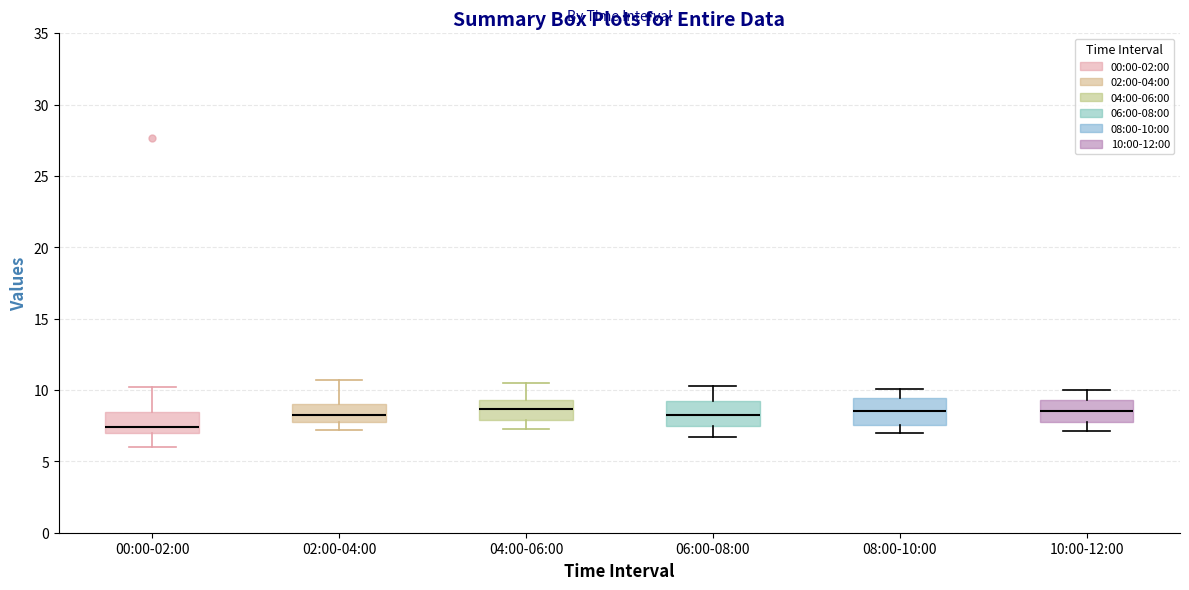

Where does the upper whisker of the box for 10:00-12:00 end on the y-axis? The values are not printed on the chart, so give them approximately, as read against the axis.

10.0